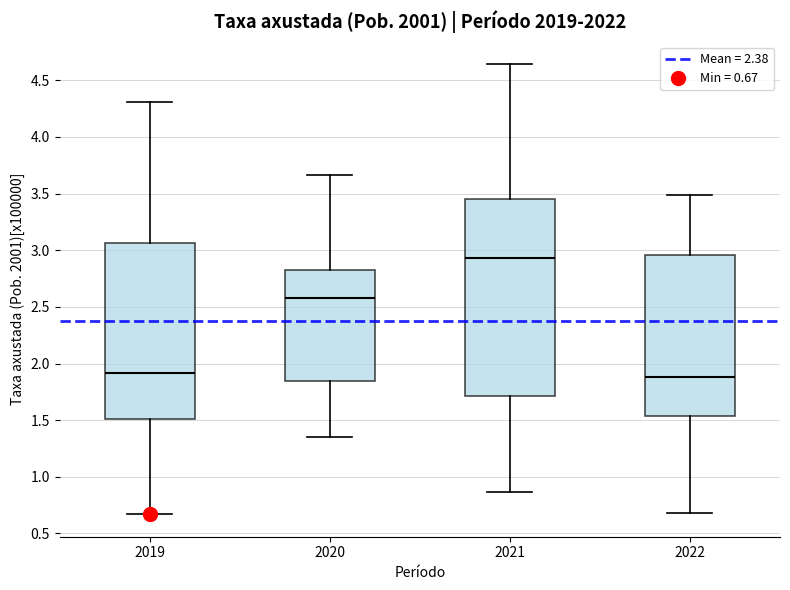

Where does the lower whisker of the box at x = 2021 end on the y-axis? The values are not printed on the chart, so give them approximately, as read against the axis.

0.85